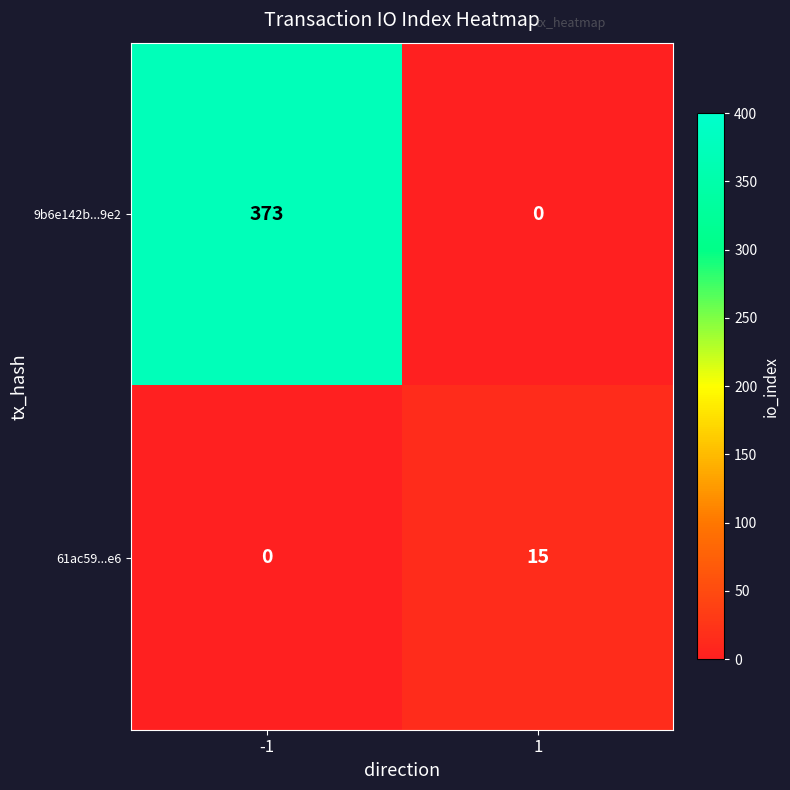

At -1, list the series in order from largest to smallest.

9b6e142b...9e2, 61ac59...e6